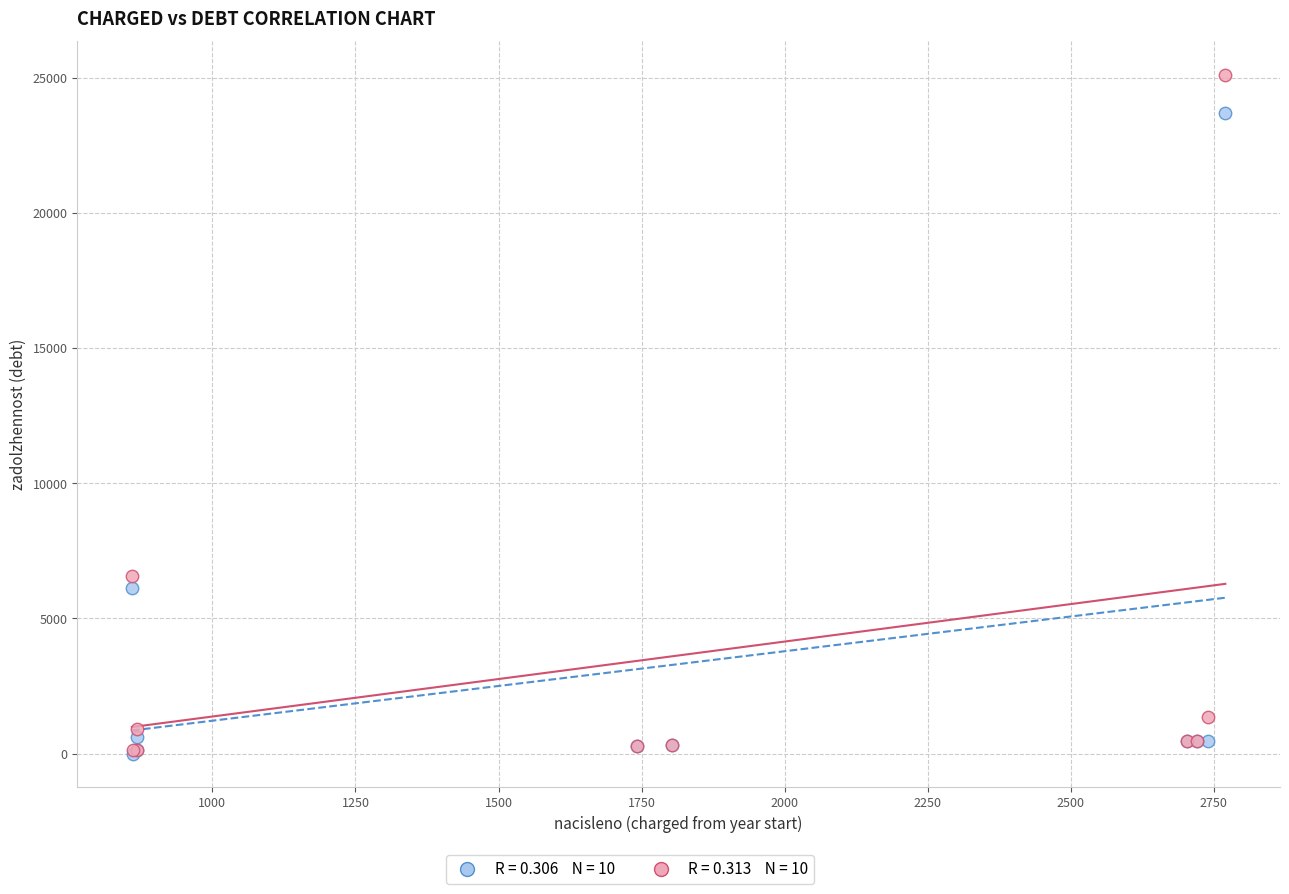

Across all series, what Y value is closest to 12548?

6560.7